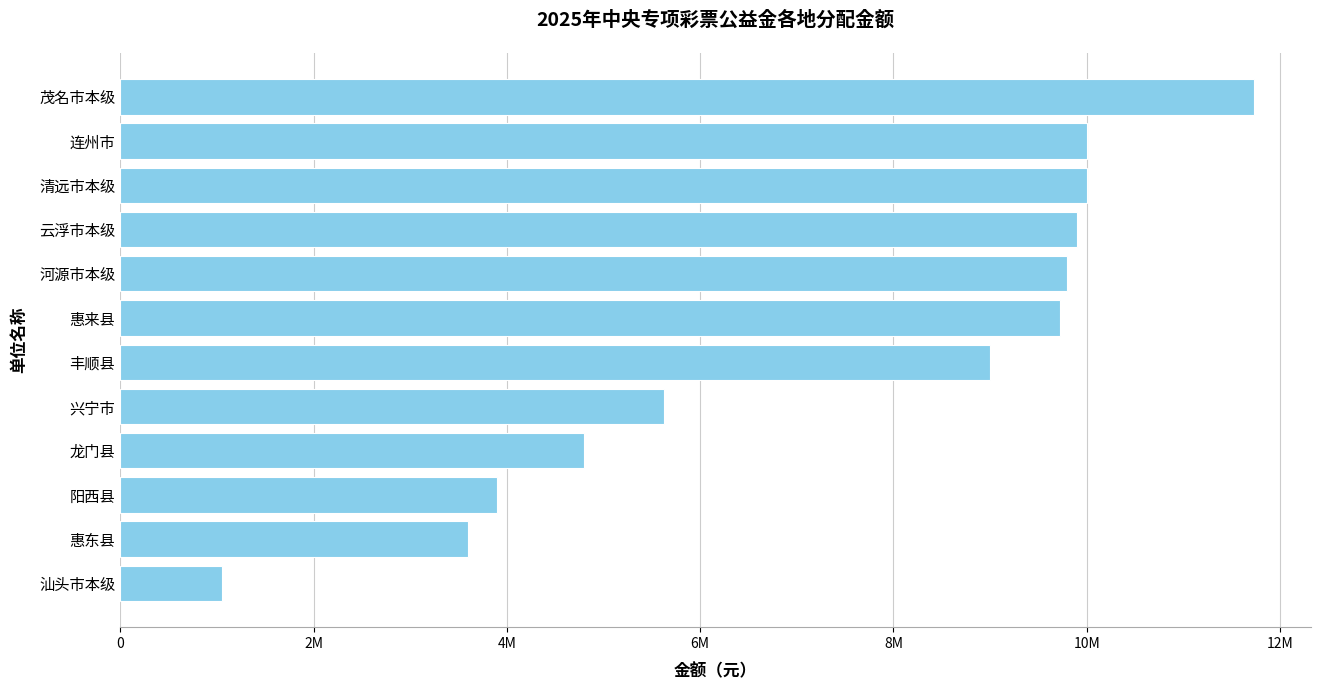

What is the difference between the second highest and second lowest values?

6400000